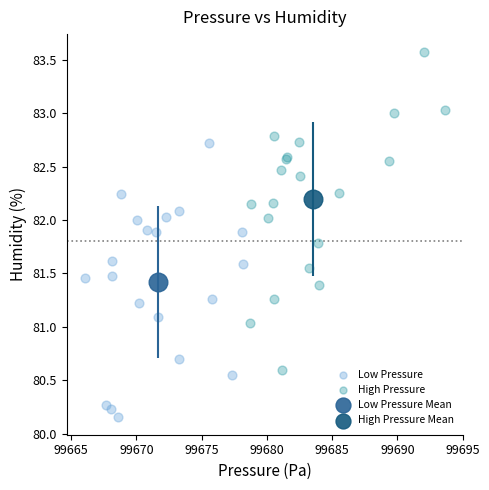

Which series contains the lowest Y value?

Low Pressure